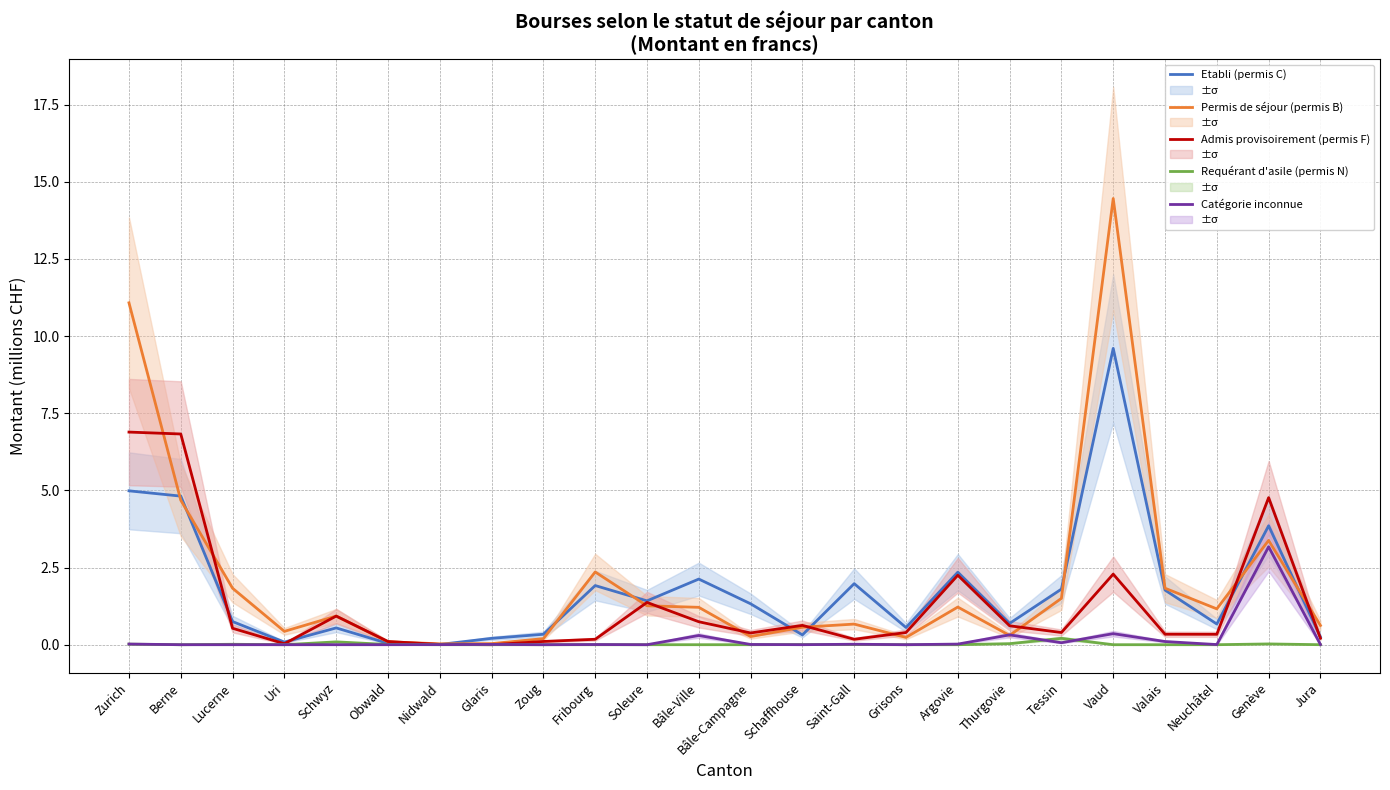

True or false: Requérant d'asile (permis N) has a value of 0.1 at Schwyz.

True